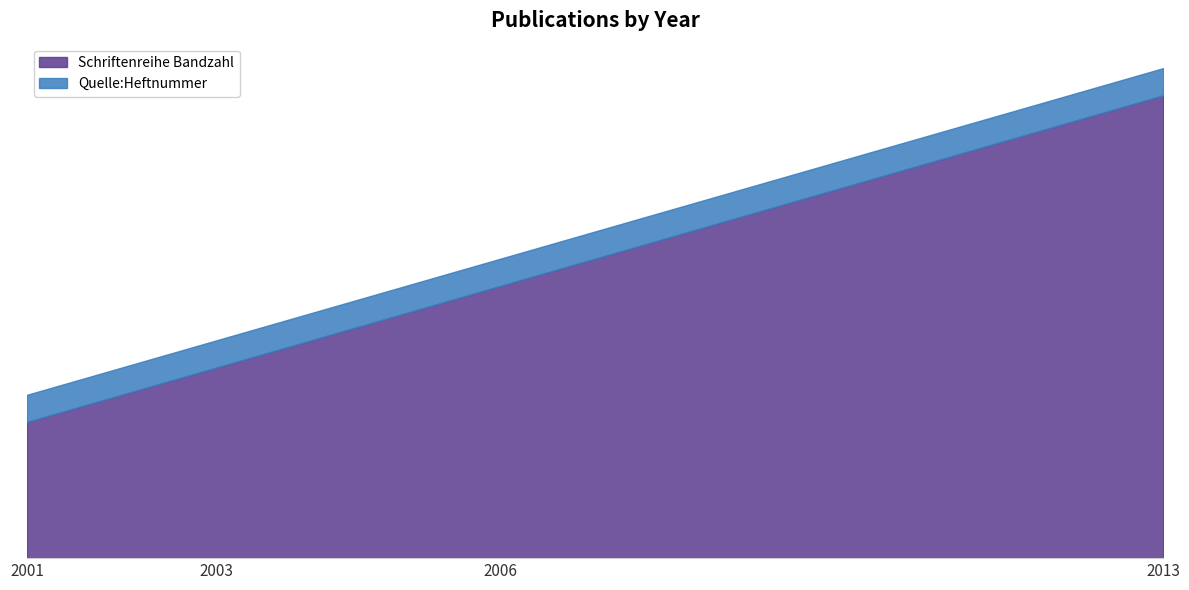

The Quelle:Heftnummer series shows 1 at 2001. True or false?

True